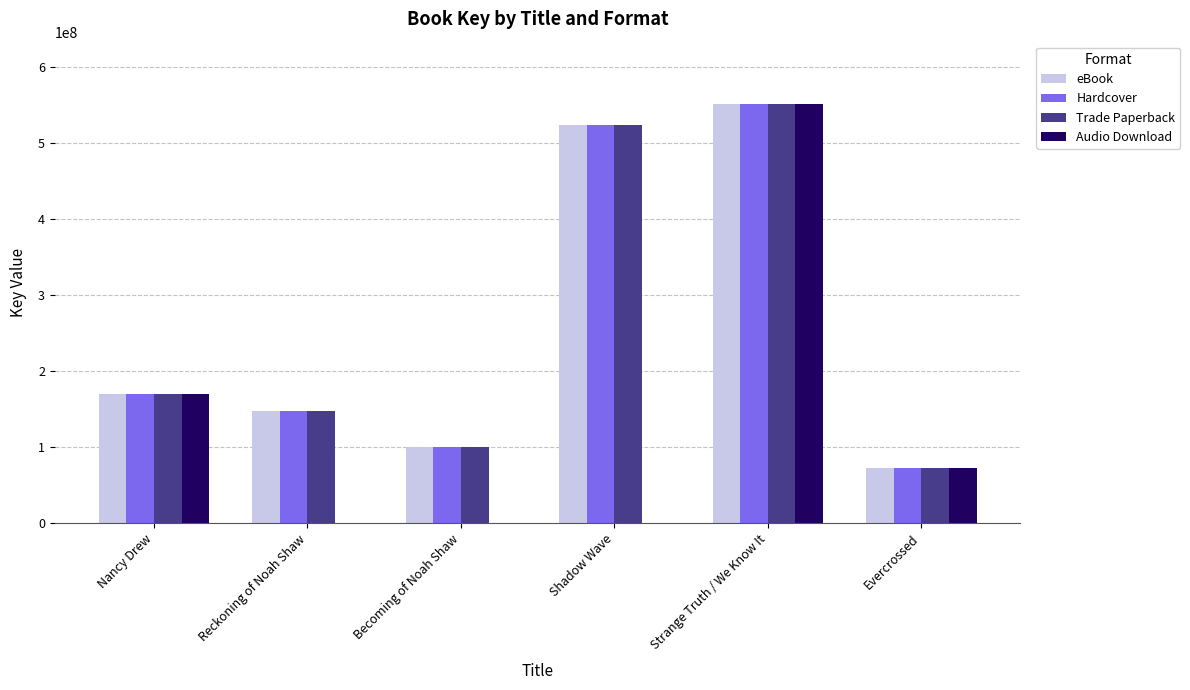

The value of eBook at Shadow Wave is 173063985. True or false?

False